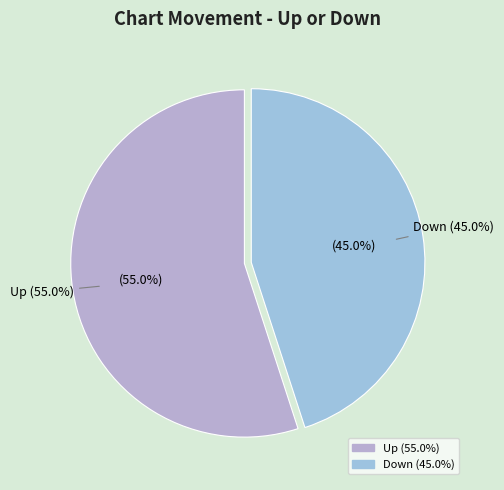

Is it true that down is 45% of the pie?

True